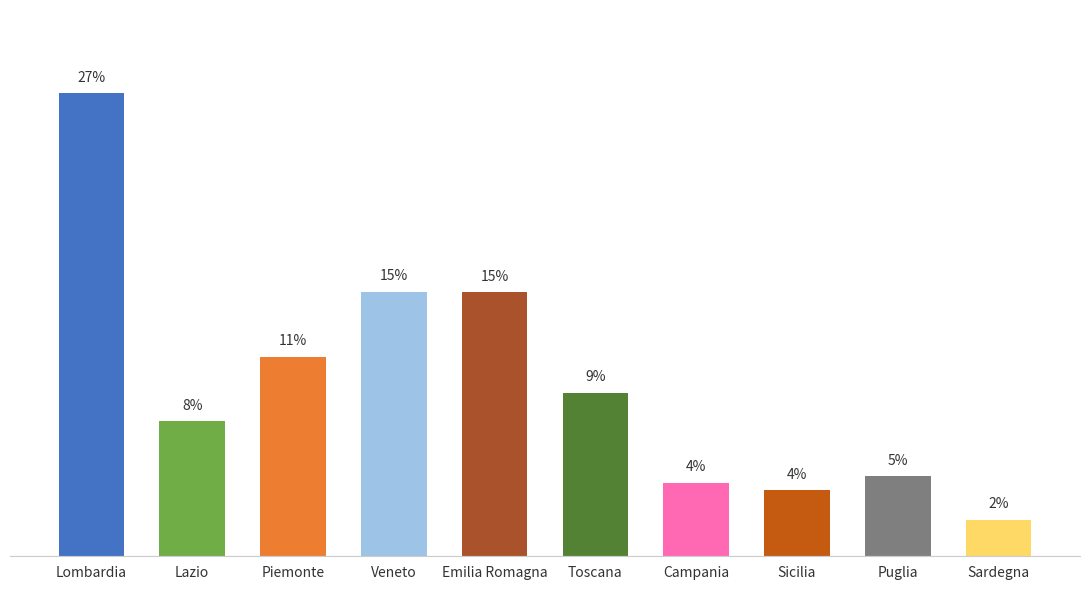

What is the value of the 9th bar from the left?

4.6